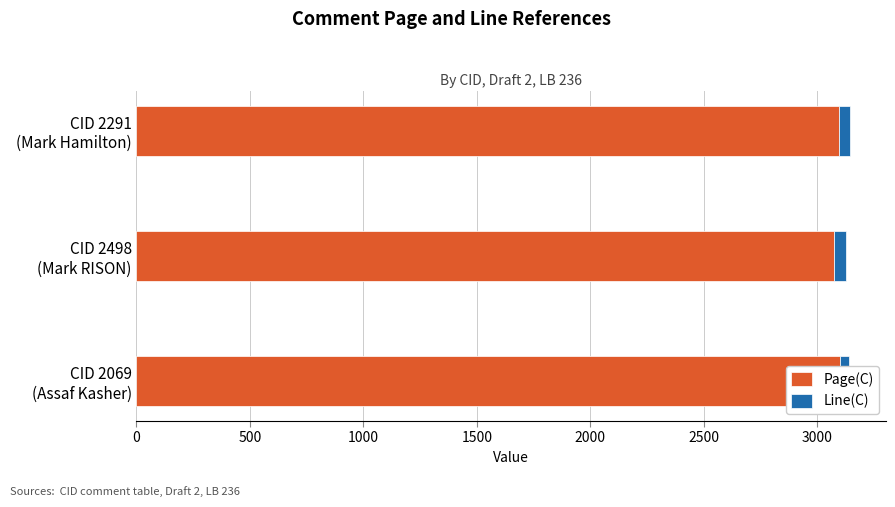

List the series in order of their overall mean, highest first.

Page(C), Line(C)